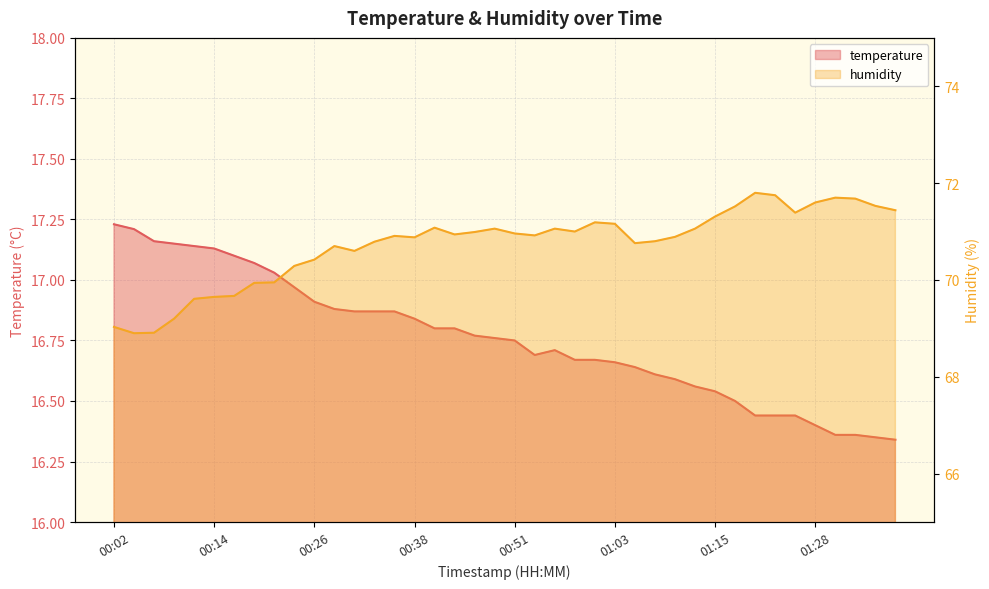

What is the label of the 13th point from the left?

00:31